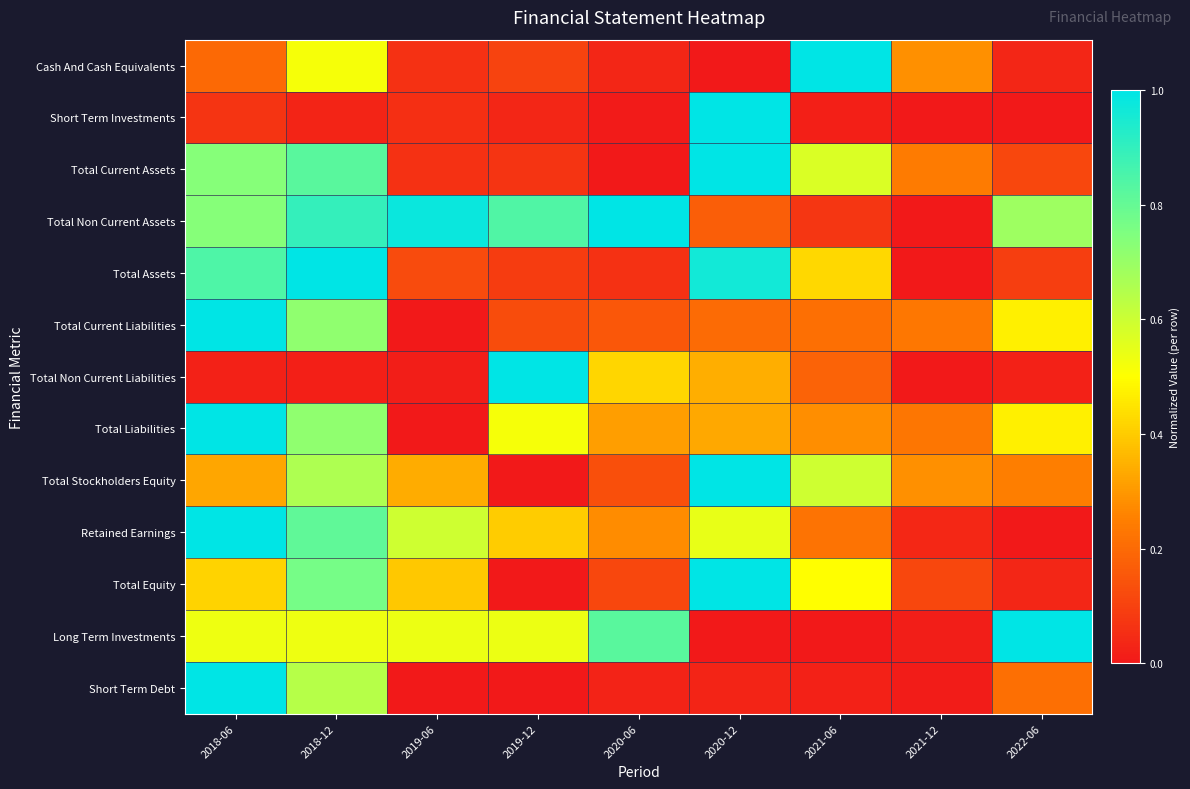

List the series in order of their peak value, lowest first.

Cash And Cash Equivalents, Short Term Investments, Total Current Assets, Total Non Current Assets, Total Assets, Total Current Liabilities, Total Non Current Liabilities, Total Liabilities, Total Stockholders Equity, Retained Earnings, Total Equity, Long Term Investments, Short Term Debt